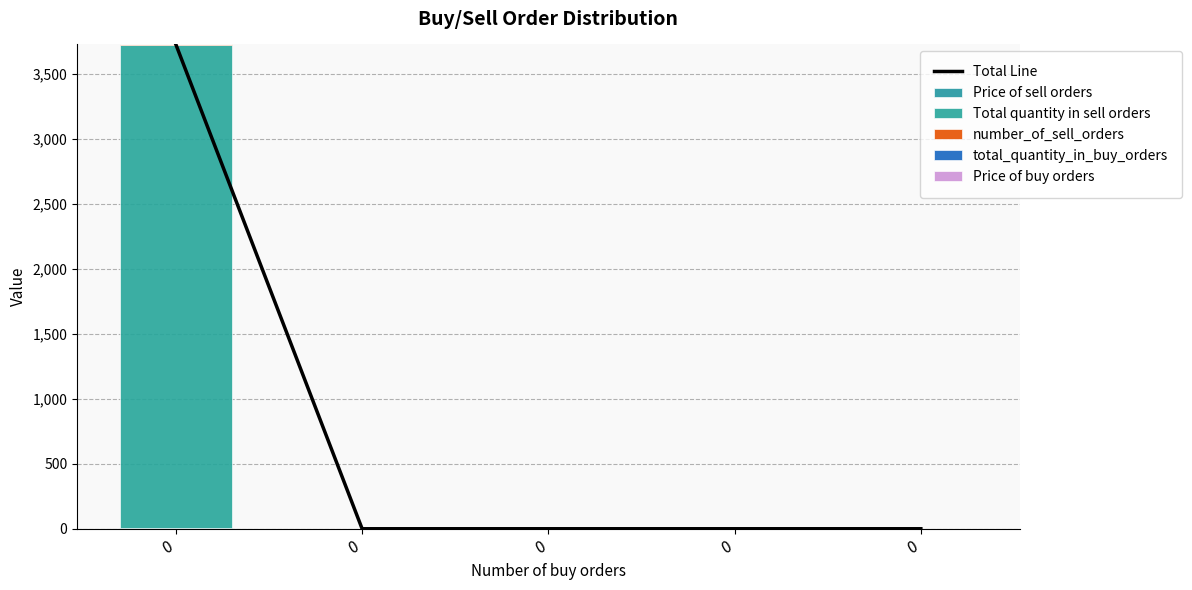

At 0, list the series in order from largest to smallest.

Total Line, Total quantity in sell orders, Price of sell orders, number_of_sell_orders, total_quantity_in_buy_orders, Price of buy orders